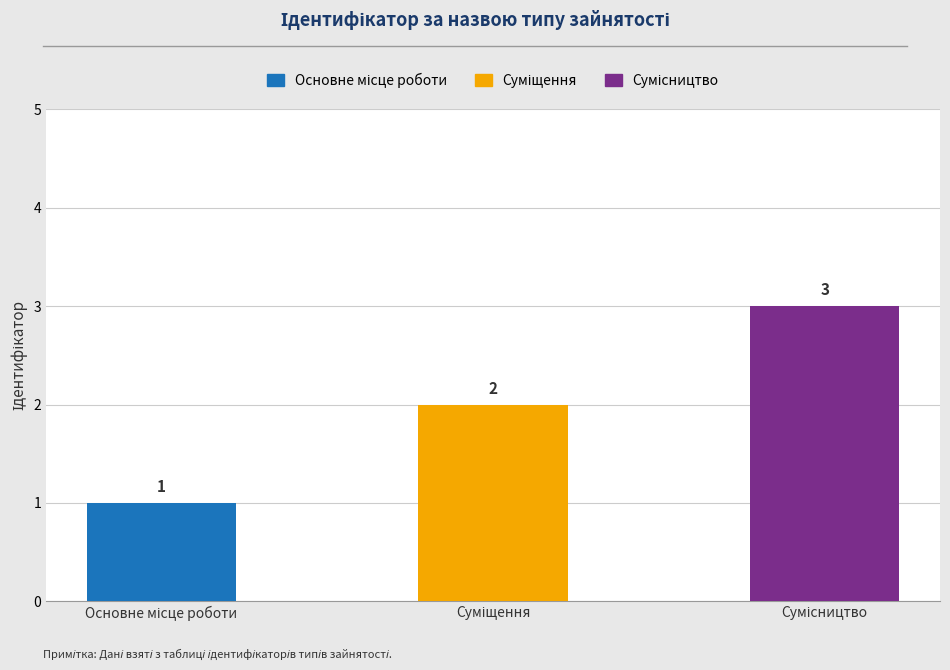

What is the average value?

2